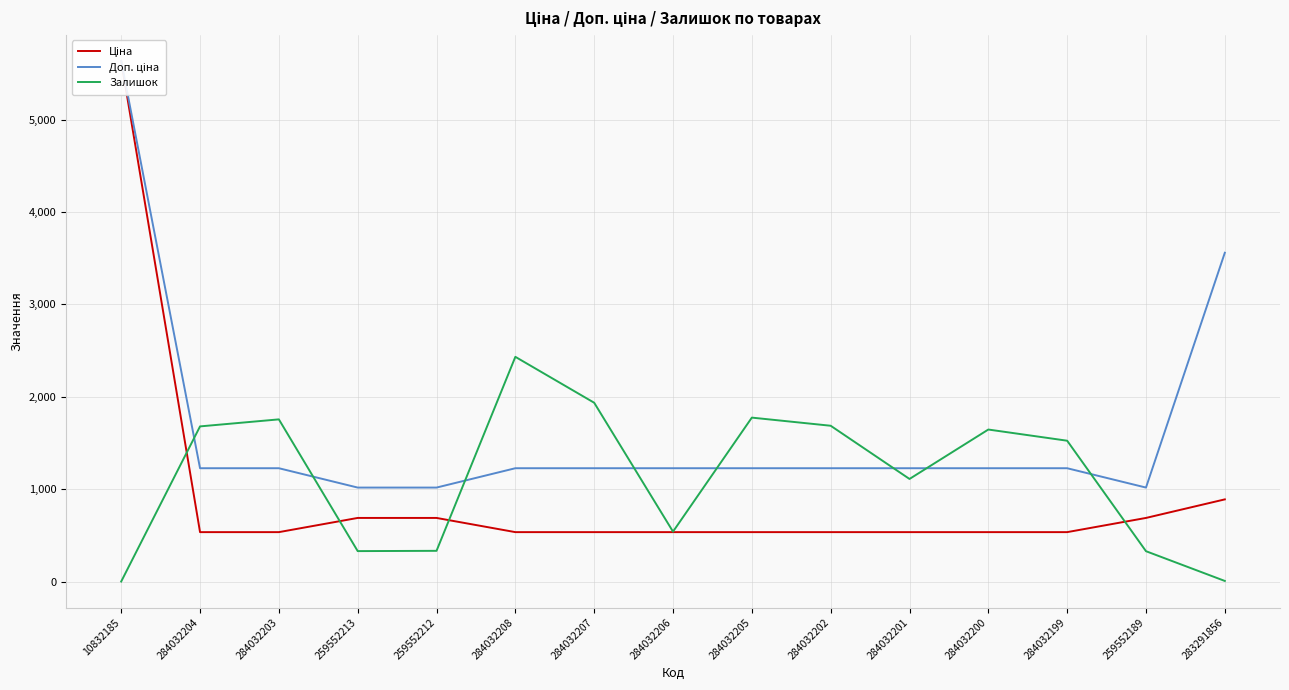

Reading right to left, extract all data points from this chart.

Ціна: 889.9	689.1	535.4	535.4	535.4	535.4	535.4	535.4	535.4	535.4	689.1	689.1	535.4	535.4	5636.0
Доп. ціна: 3559.7	1017.8	1227.2	1227.2	1227.2	1227.2	1227.2	1227.2	1227.2	1227.2	1017.8	1017.8	1227.2	1227.2	5636.0
Залишок: 7.0	329.0	1525.0	1646.0	1111.0	1687.0	1775.0	541.0	1936.0	2433.0	333.0	330.0	1756.0	1680.0	1.0